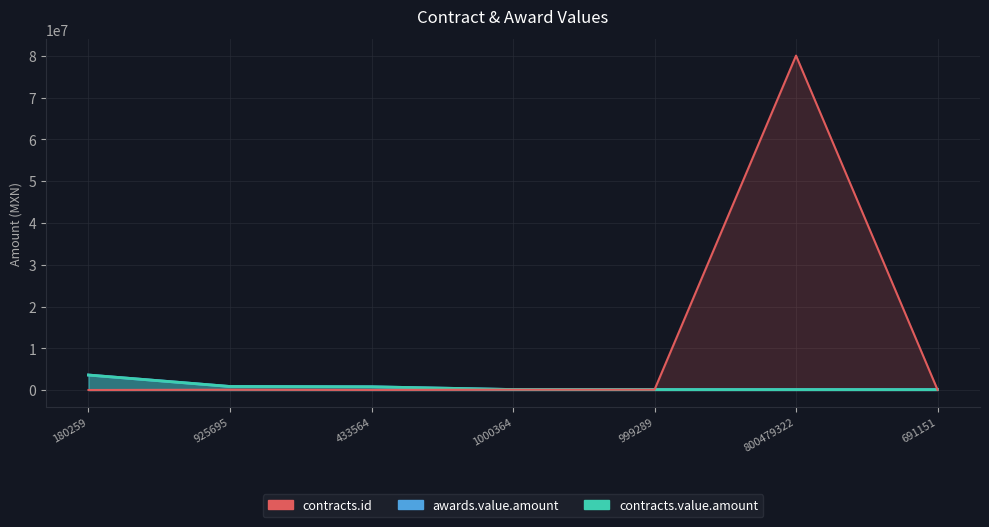

What value does the contracts.value.amount series have at 691151?

110753.8